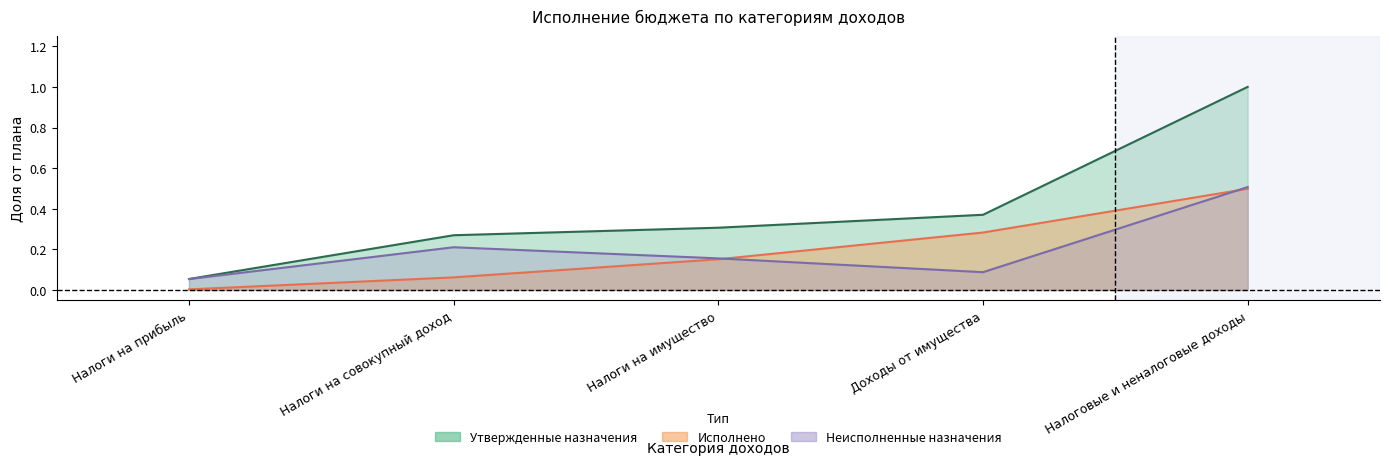

True or false: Исполнено and Утвержденные назначения intersect in this chart.

False